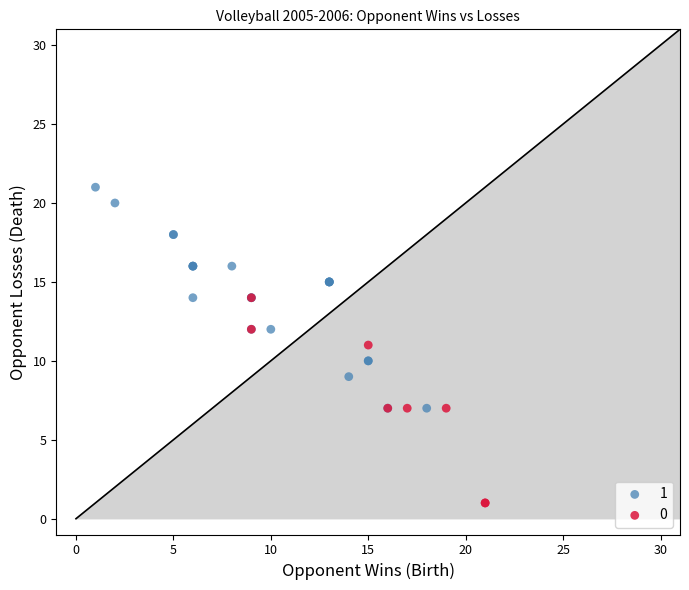

What are all the series names shown in the legend?

1, 0